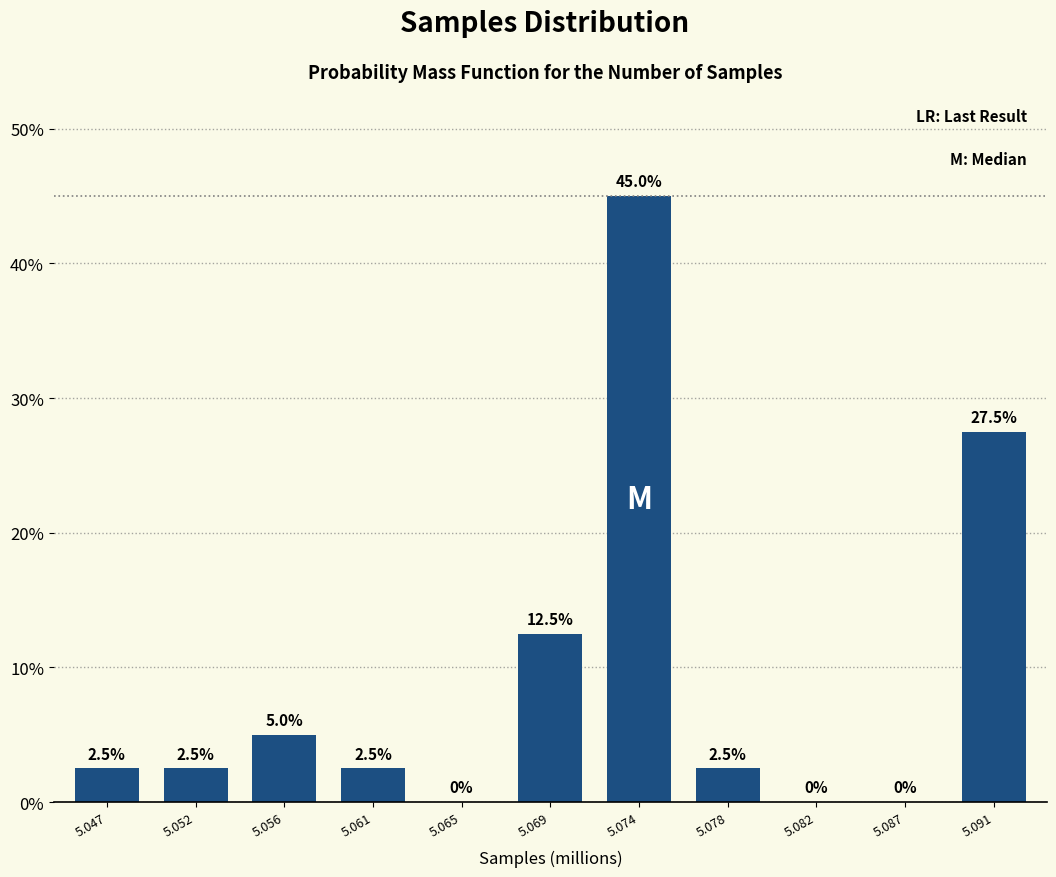

Reading left to right, what are all the values shown in this chart?

5.047=2.5	5.052=2.5	5.056=5.0	5.061=2.5	5.065=0.0	5.069=12.5	5.074=45.0	5.078=2.5	5.082=0.0	5.087=0.0	5.091=27.5